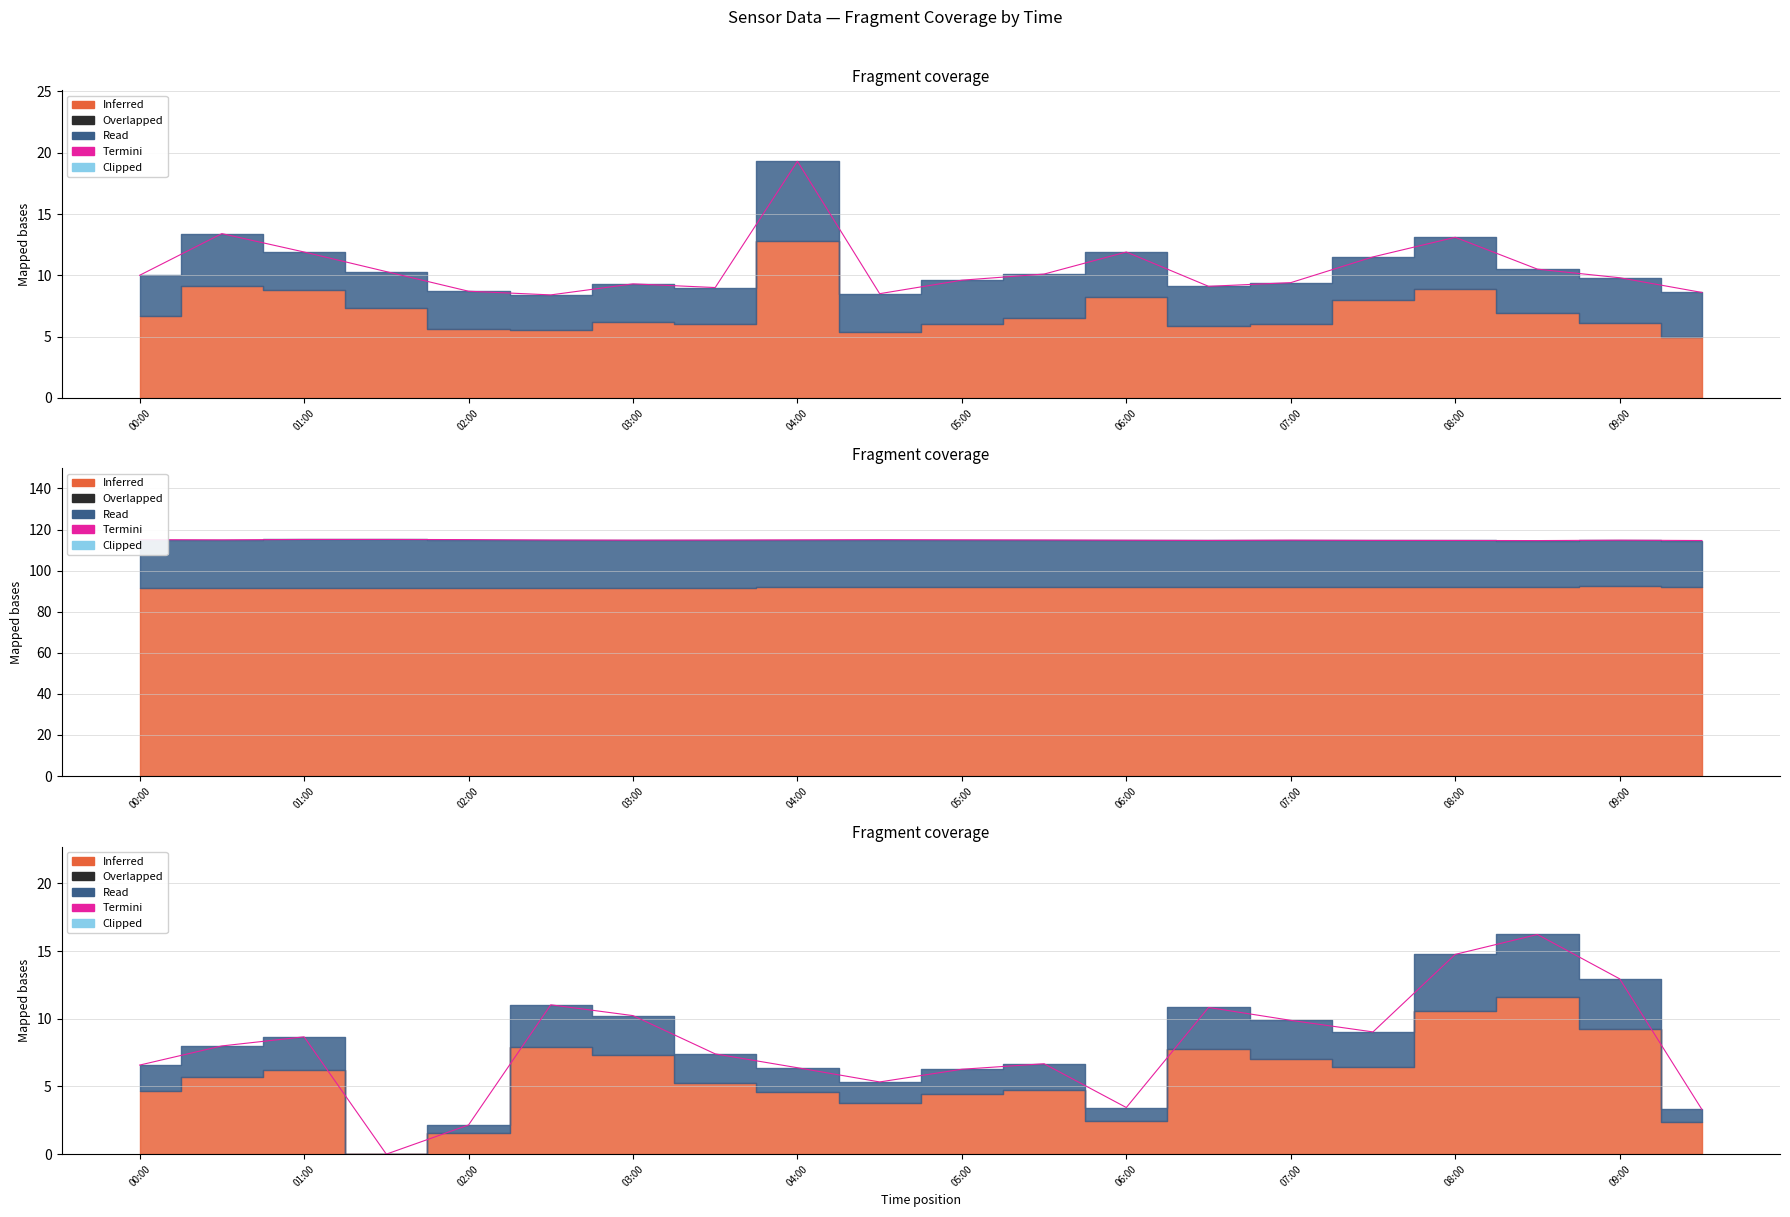

Where does the data first go above 7?

01:00